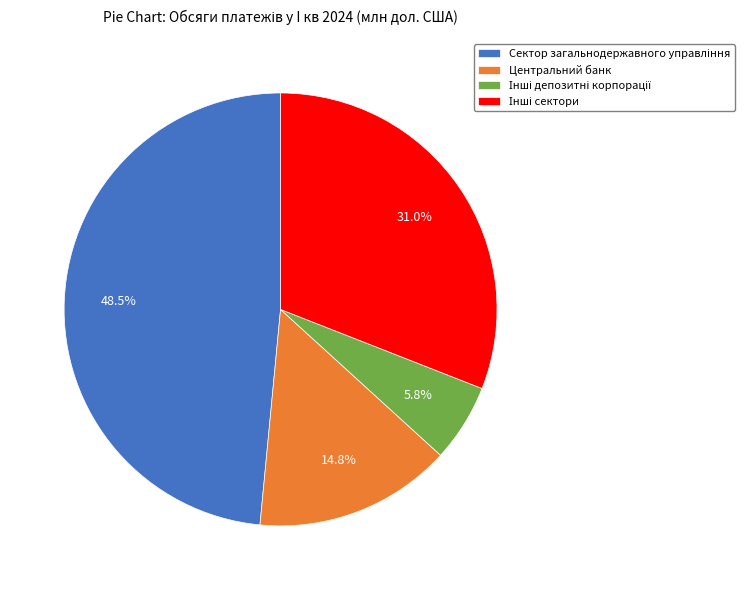

Is there a majority slice in this chart?

No